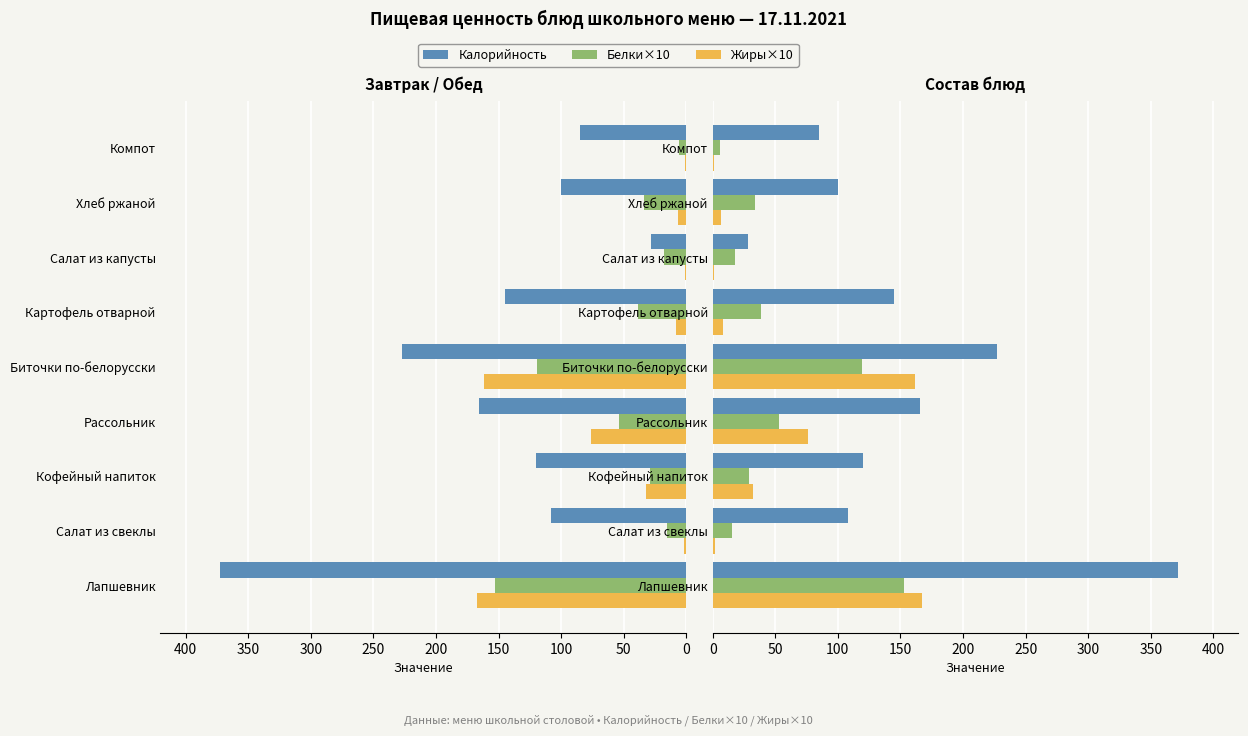

What is the approximate value of Белки×10 at Кофейный напиток?

29.0